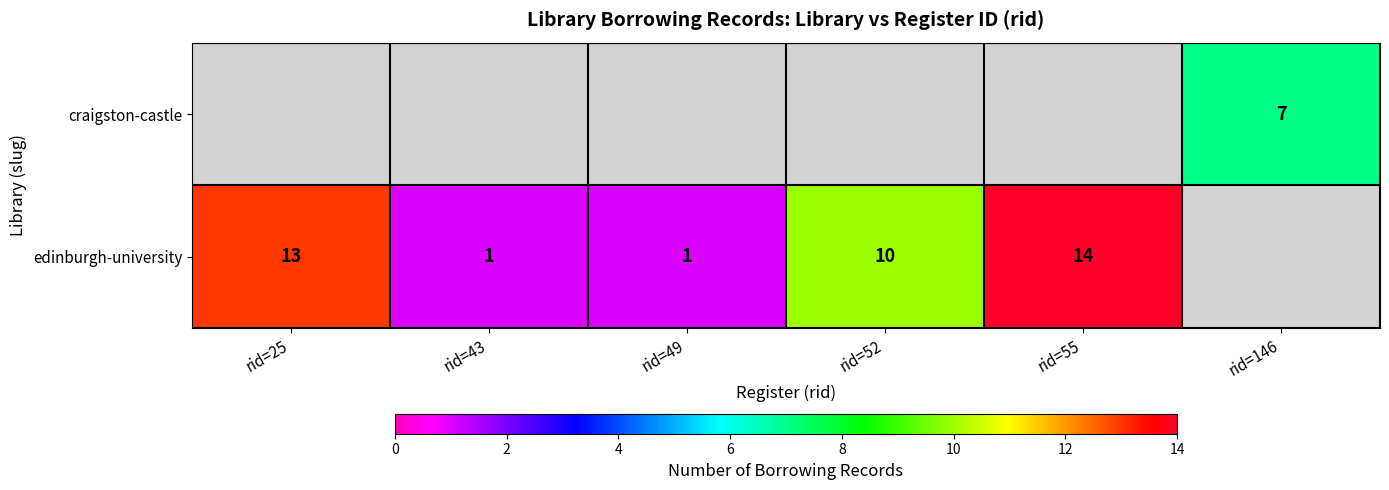

Is it true that craigston-castle equals 7 at rid=146?

True